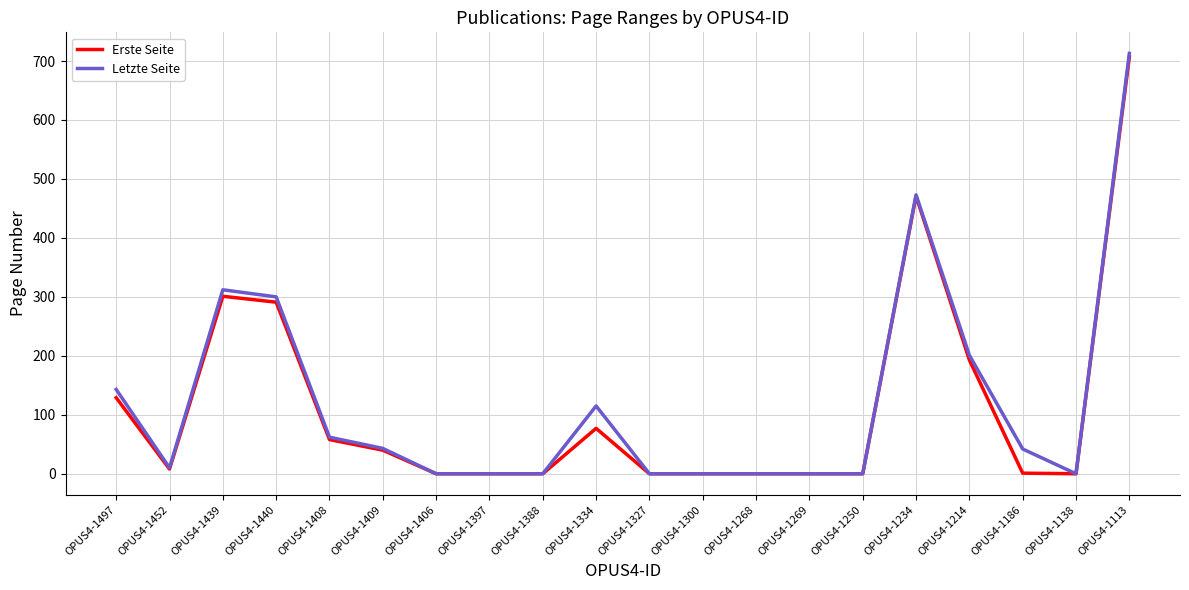

Which series has the largest total across all categories?

Letzte Seite